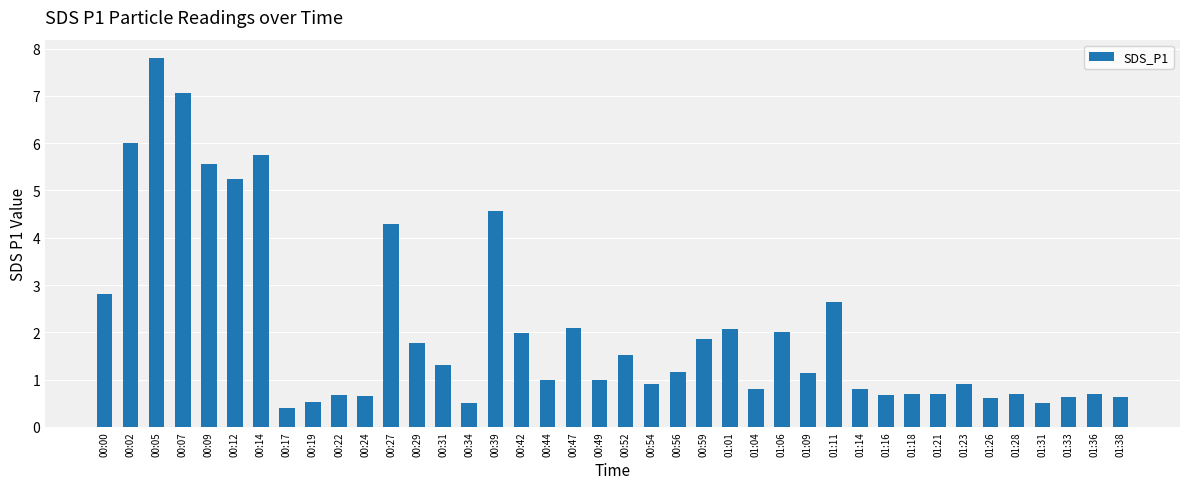

What is the value of the 26th bar from the left?

0.8